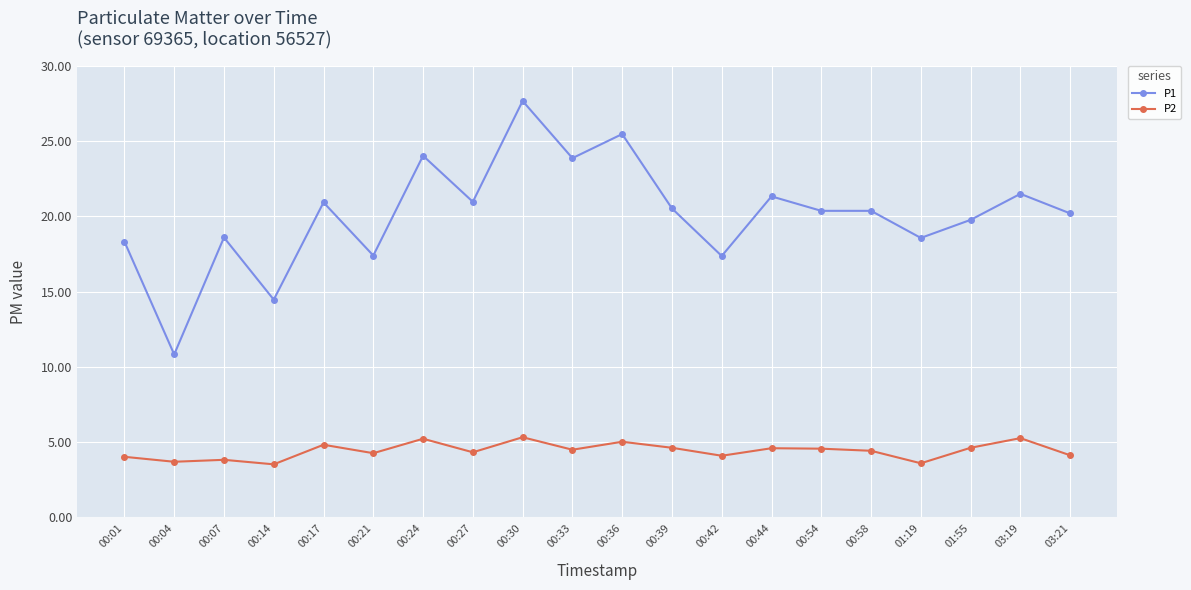

List the series in order of their peak value, lowest first.

P2, P1